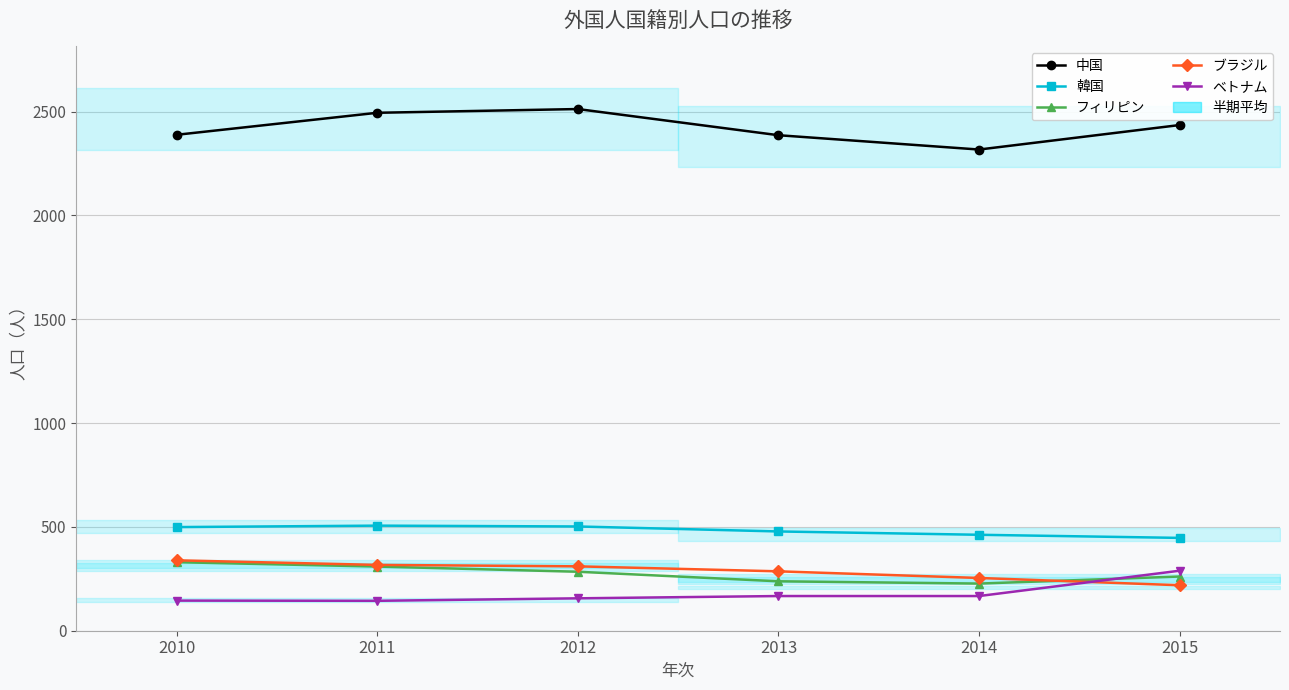

Reading left to right, transcribe all the data shown in this chart.

中国: 2010=2388	2011=2494	2012=2512	2013=2386	2014=2317	2015=2435
韓国: 2010=499	2011=506	2012=502	2013=478	2014=462	2015=447
フィリピン: 2010=330	2011=309	2012=284	2013=238	2014=227	2015=261
ブラジル: 2010=339	2011=317	2012=310	2013=286	2014=254	2015=219
ベトナム: 2010=145	2011=144	2012=156	2013=167	2014=167	2015=289